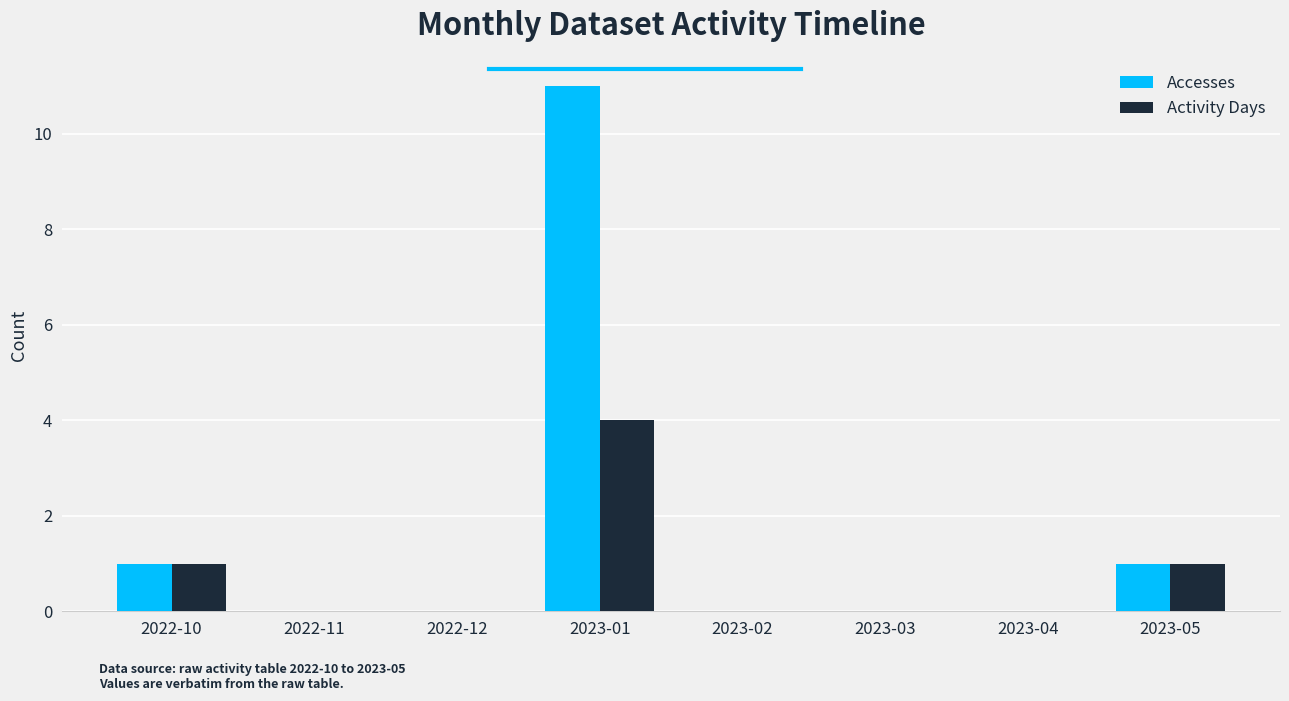

At which category is the sum across all series the highest?

2023-01